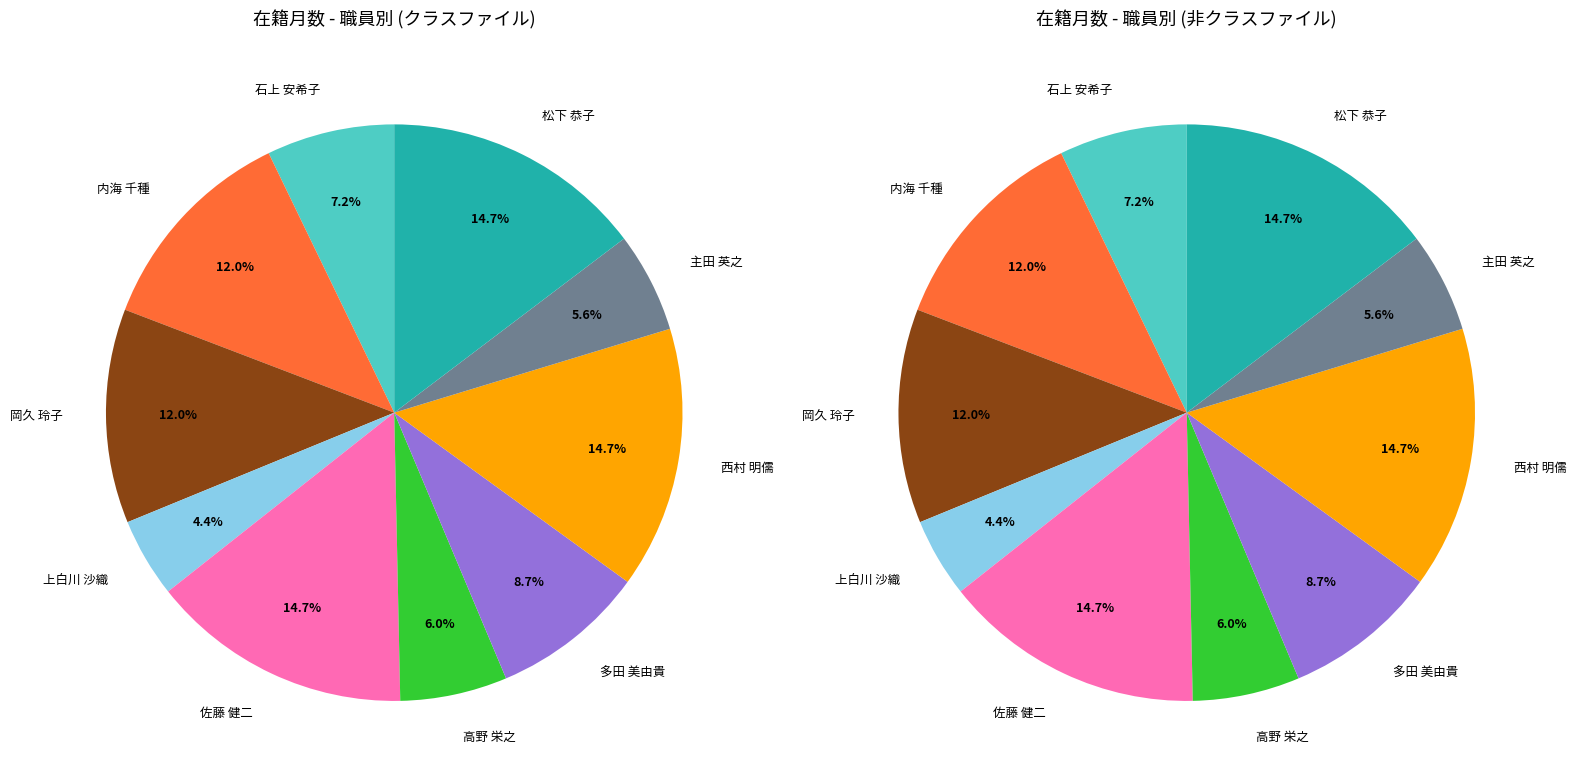

What is the smallest slice in the pie chart?

上白川 沙織